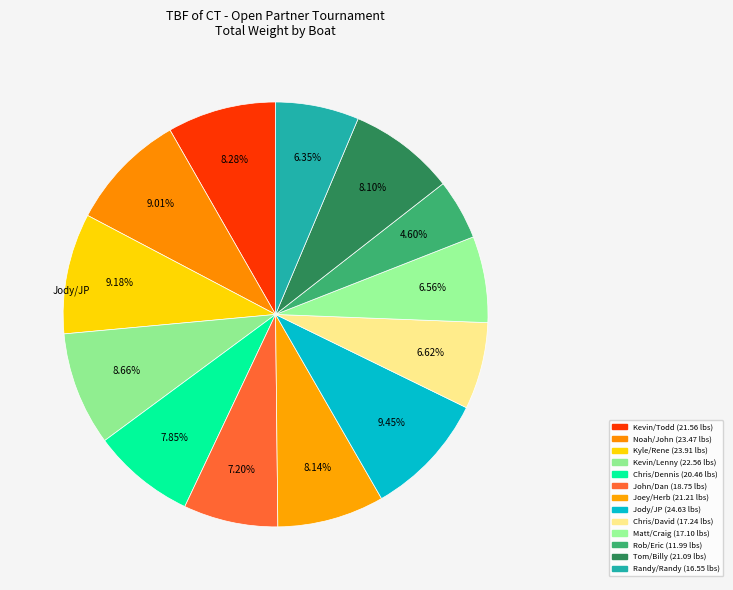

Approximately how many times larger is the value at Kyle/Rene compared to Matt/Craig?

1.4